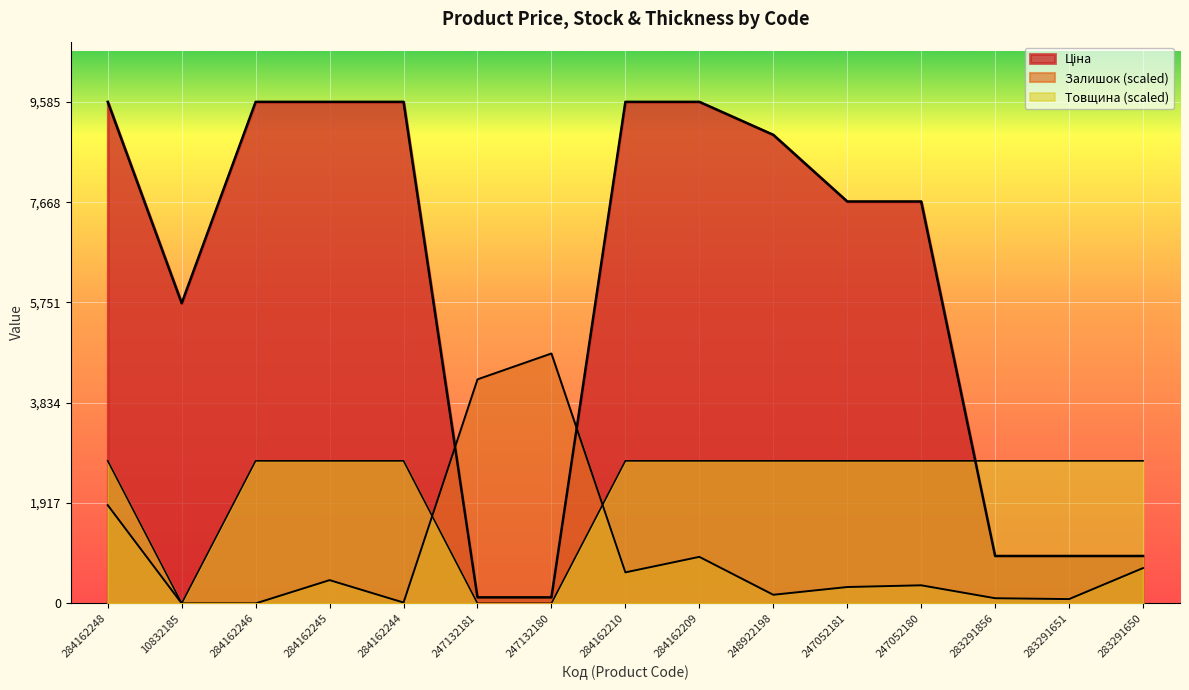

Which series has the largest range (max minus min)?

Ціна